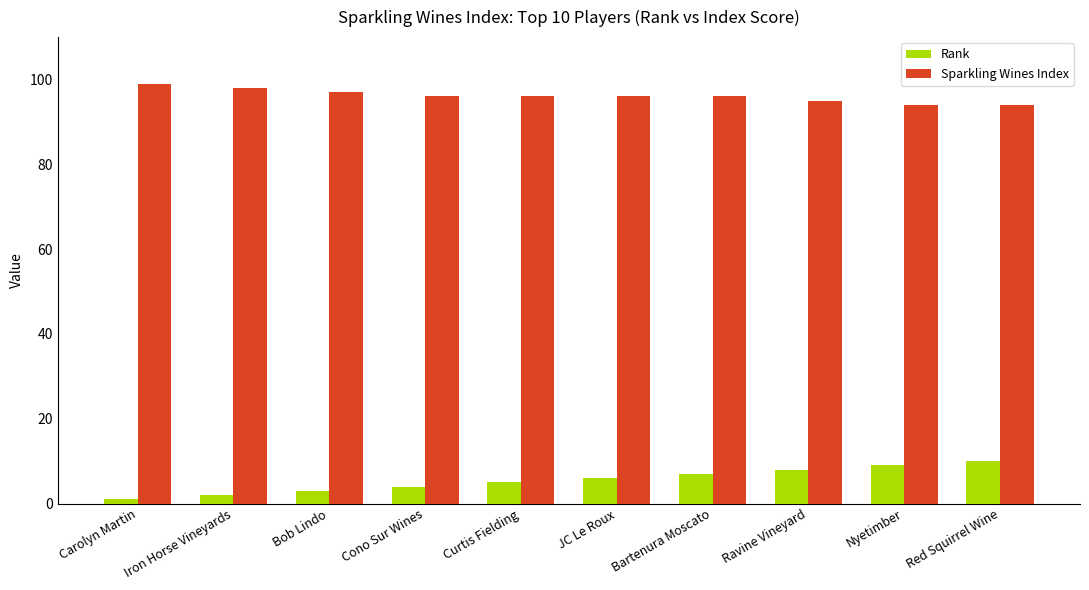

What is the maximum value shown in the chart?

99